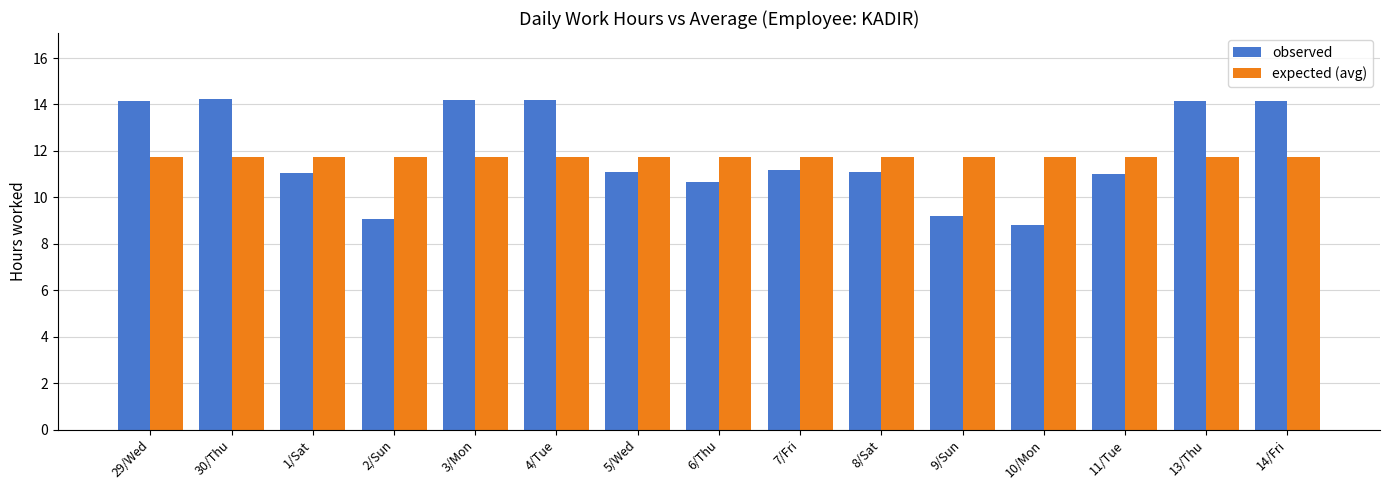

Does the chart contain stacked bars?

No